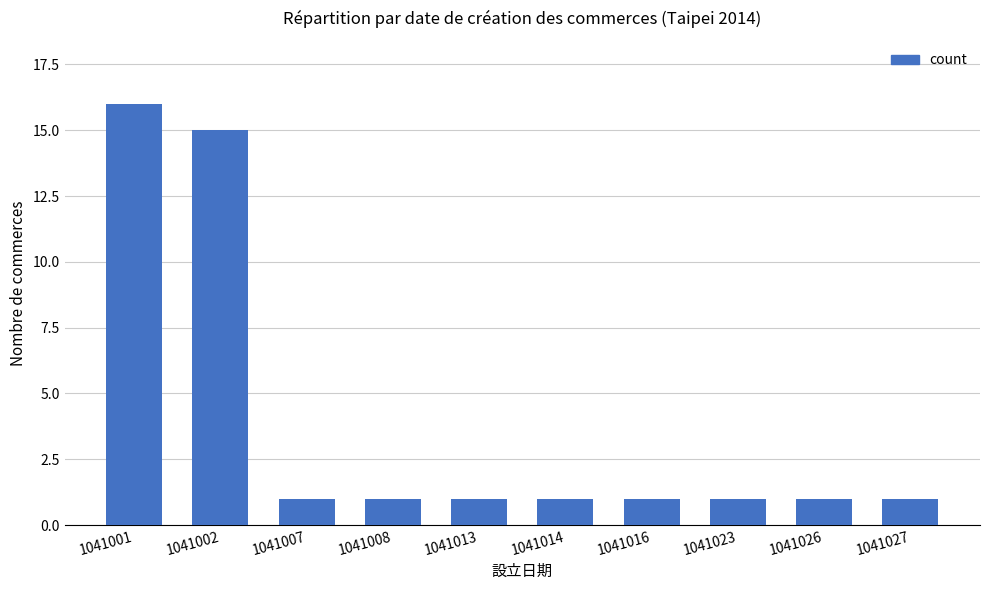

How many series are shown in this chart?

1